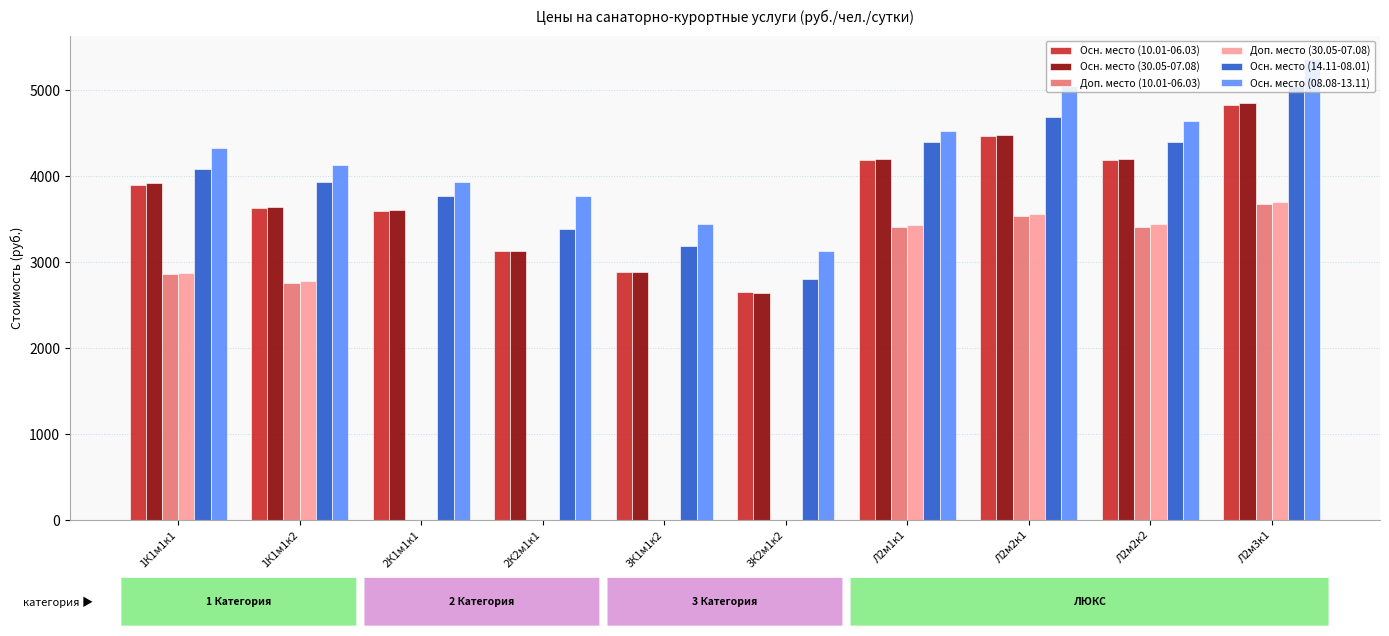

What are all the series names shown in the legend?

Осн. место (10.01-06.03), Осн. место (30.05-07.08), Доп. место (10.01-06.03), Доп. место (30.05-07.08), Осн. место (14.11-08.01), Осн. место (08.08-13.11)